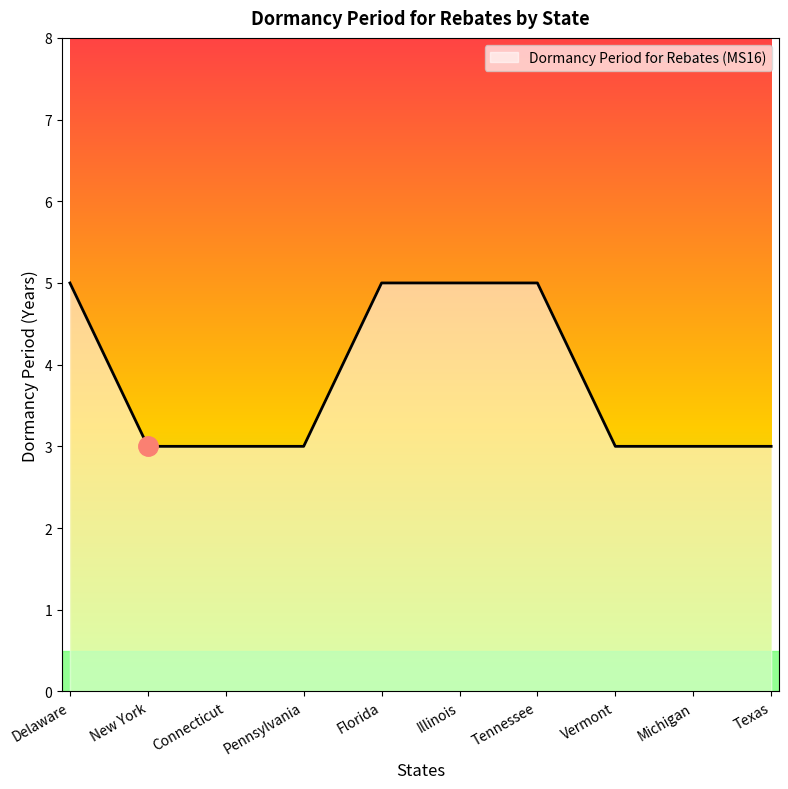

Count the number of categories in the chart.

10